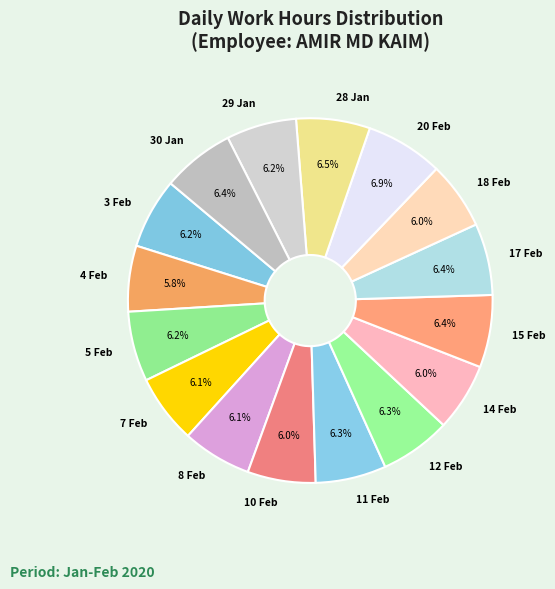

Approximately how many times larger is the value at 29 Jan compared to 14 Feb?

1.0